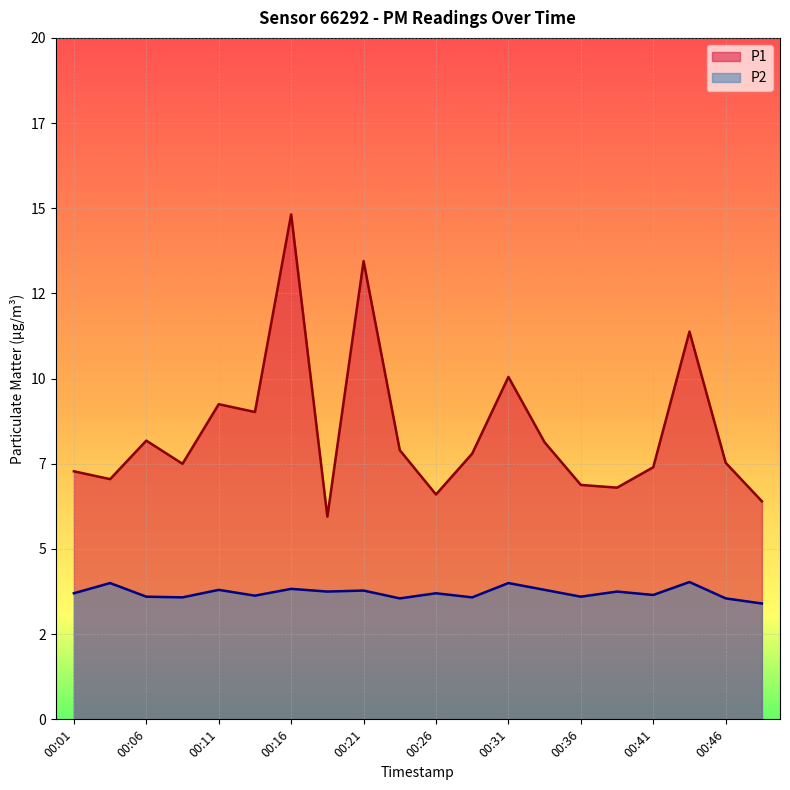

Where is the first local maximum for P2?

00:03